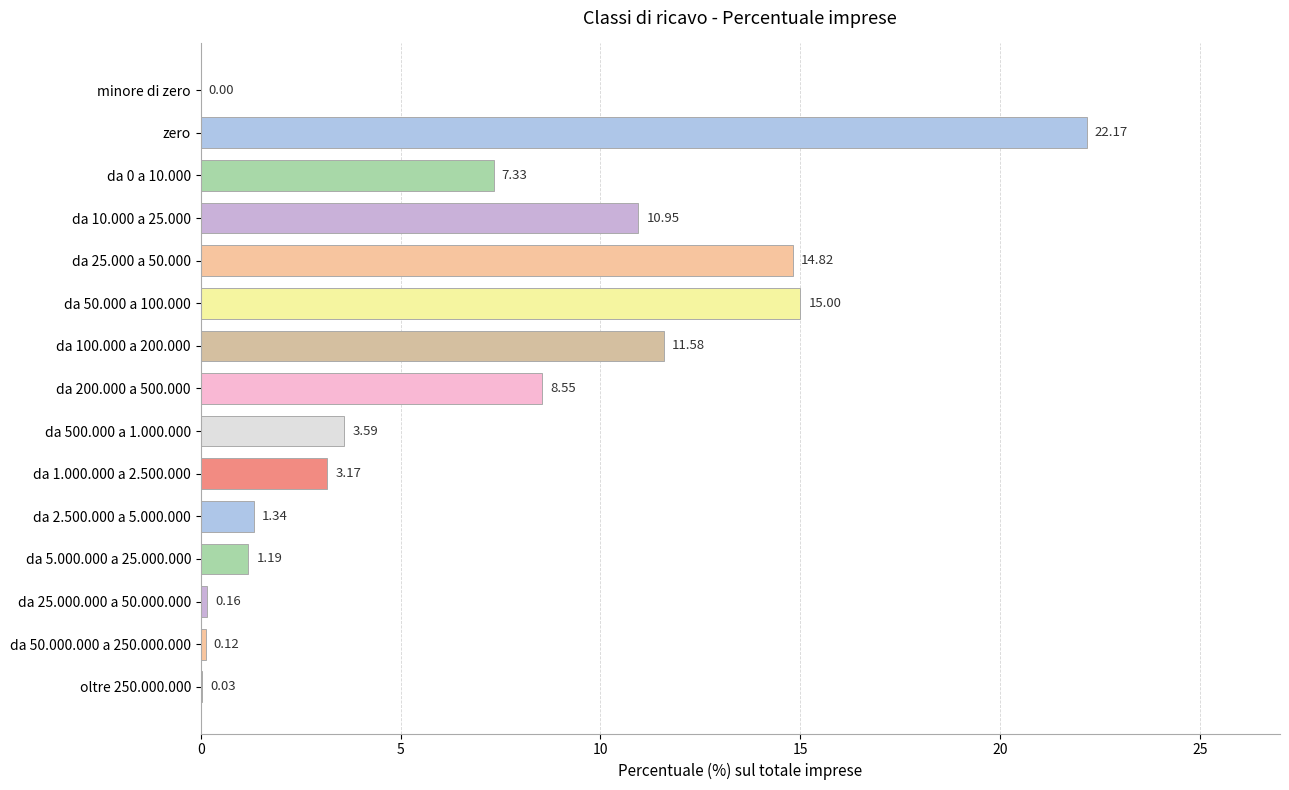

Are the bars horizontal?

Yes